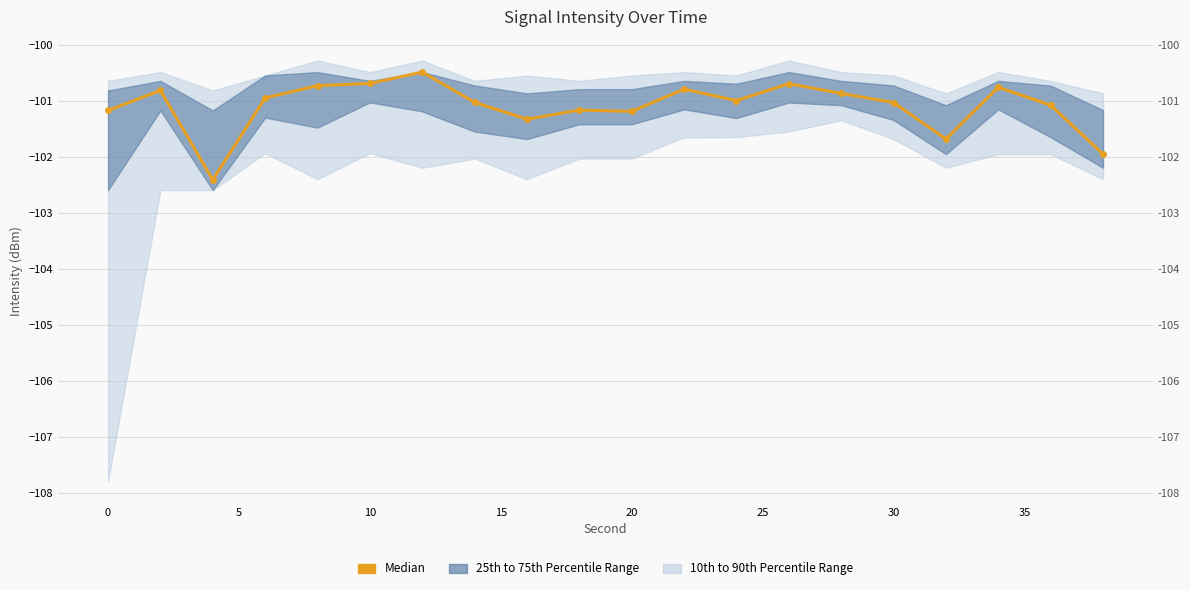

What is the change in value from 25 to 30?

-0.5